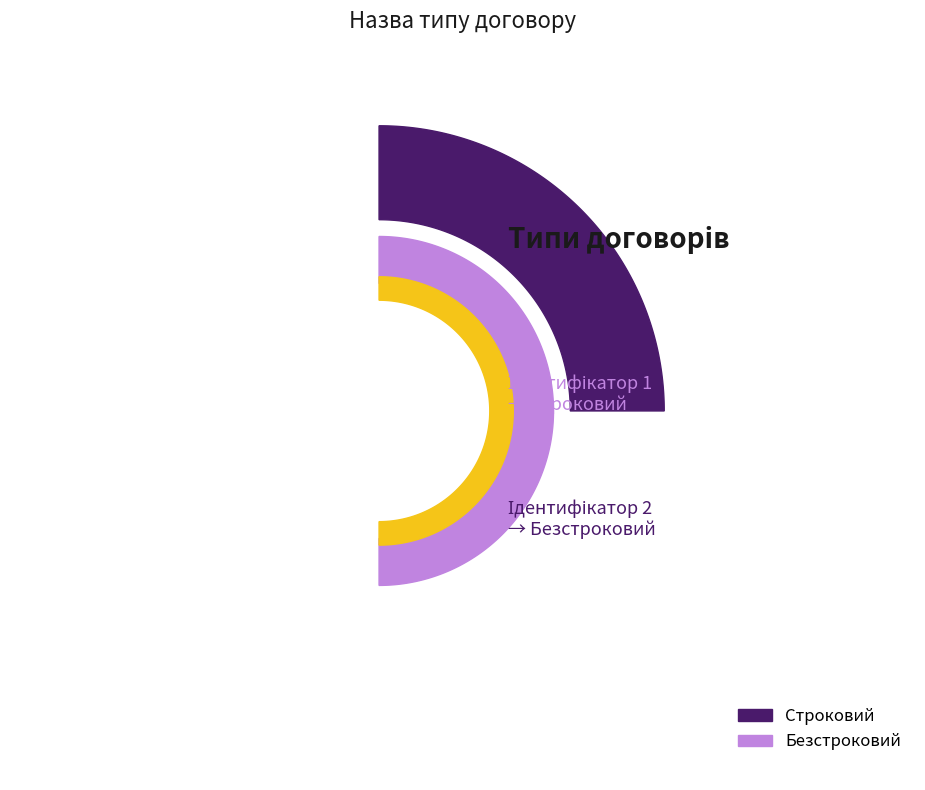

What is the ratio of the value at Строковий to the value at Безстроковий?

0.5